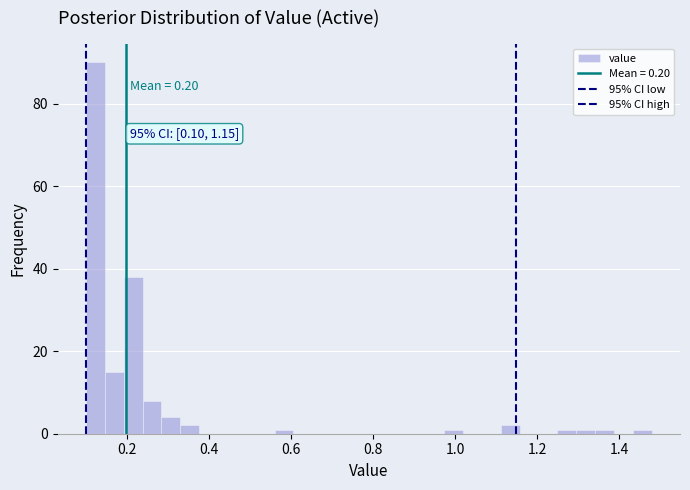

Around what value on the x-axis is the tallest bar? Give the approximate position of its centre, as read against the axis.

0.12